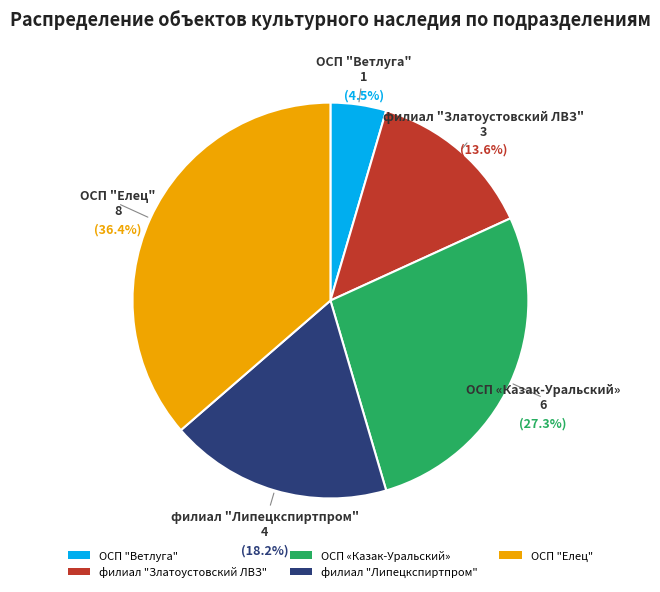

Is it true that филиал "Златоустовский ЛВЗ" is 20% of the pie?

False